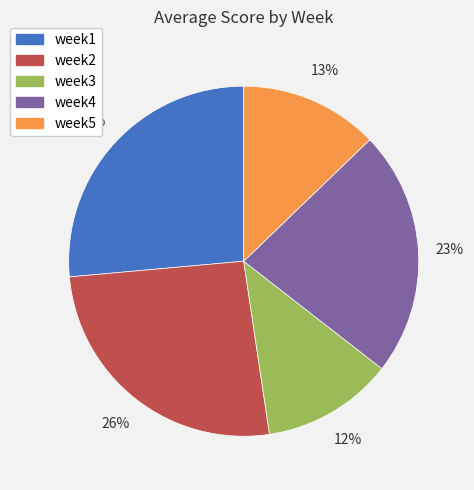

To the nearest percent, what percentage of the pie is week5?

13%